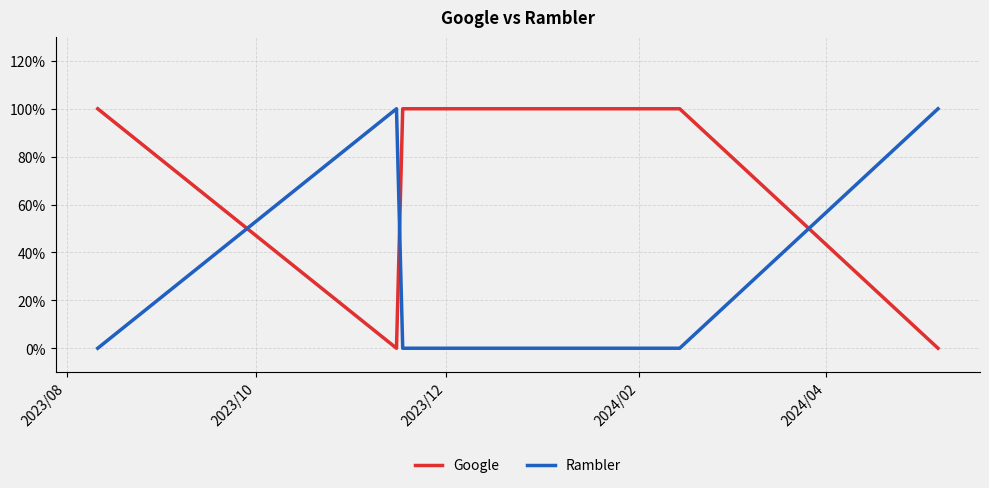

Which series ends up on top after the final intersection of Rambler and Google?

Rambler